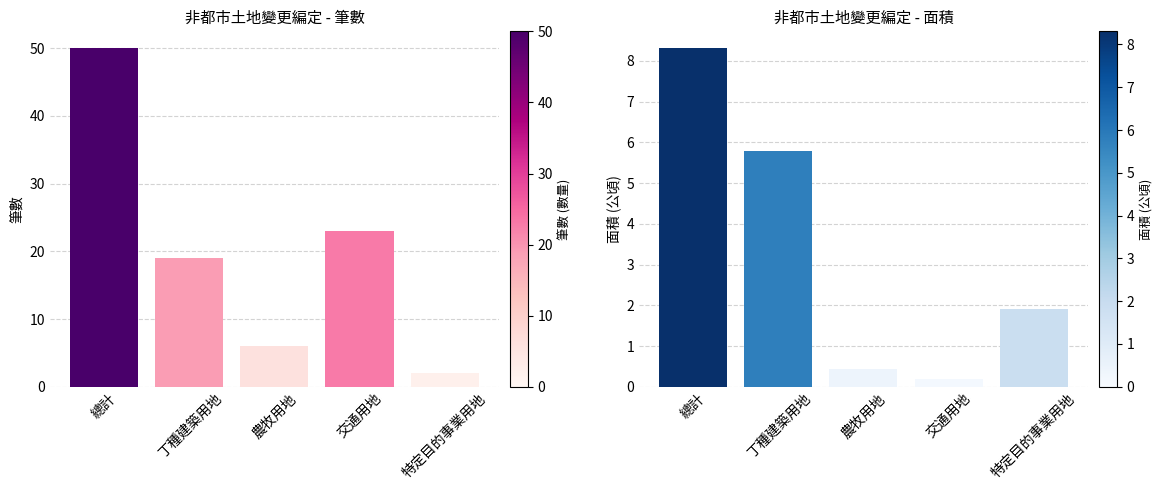

Reading left to right, extract all data points from this chart.

筆數: 50.0	19.0	6.0	23.0	2.0
面積: 8.3	5.8	0.4	0.2	1.9